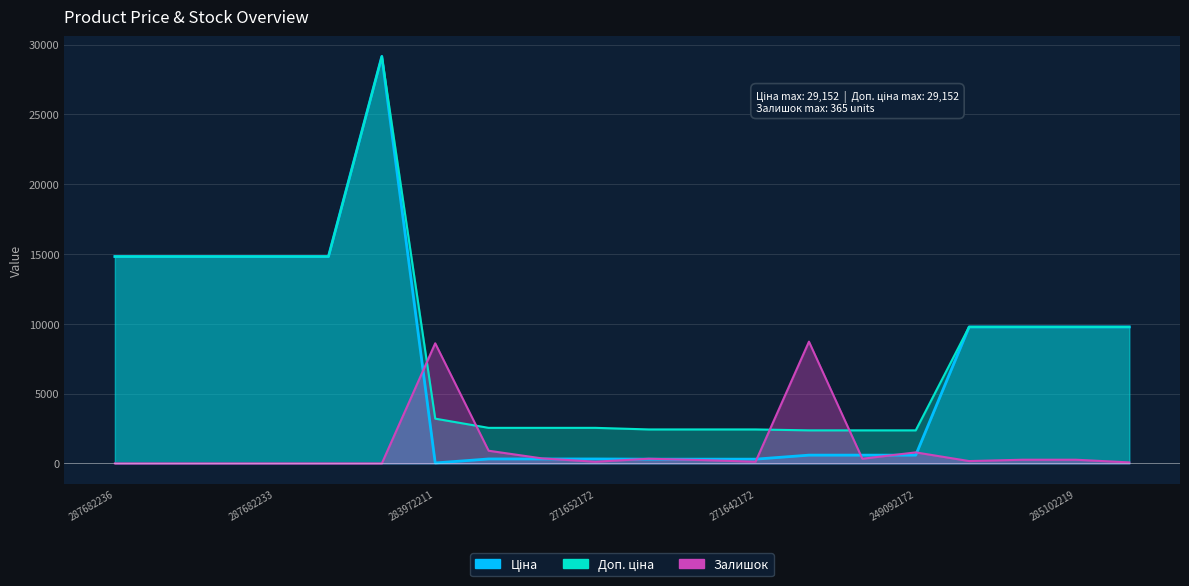

At which label does Ціна first exceed 9775?

287682236